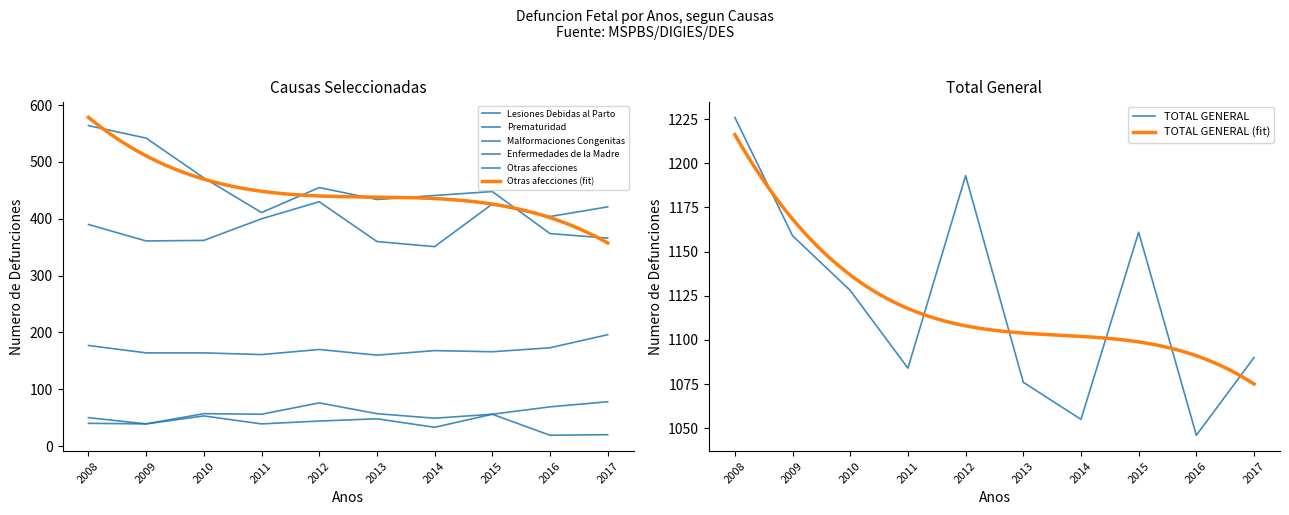

At which category is the sum across all series the highest?

2008